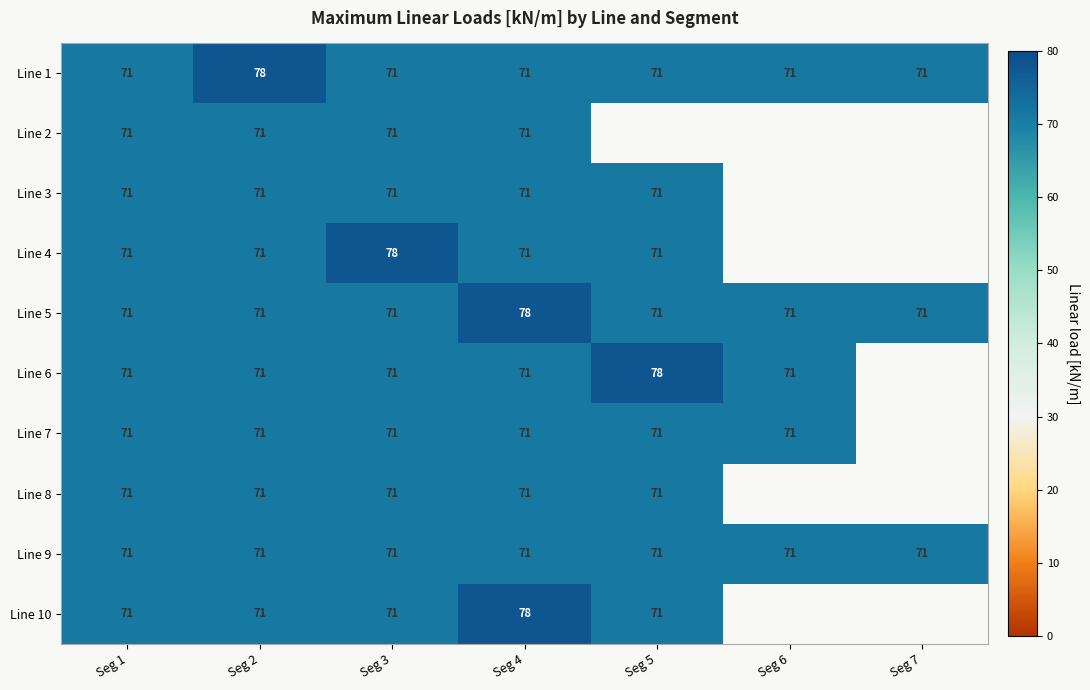

Count the Line 5 values in the range 71 to 72.

6